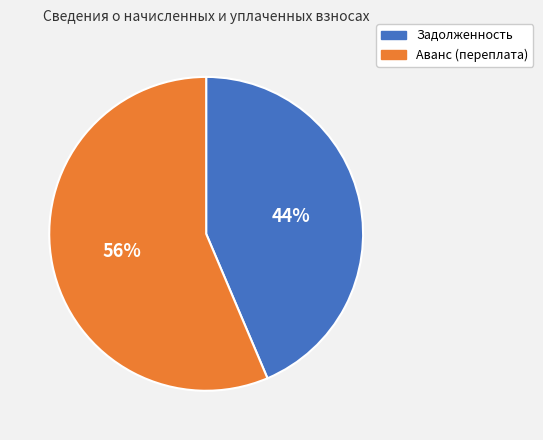

To the nearest percent, what is the average slice percentage?

50%